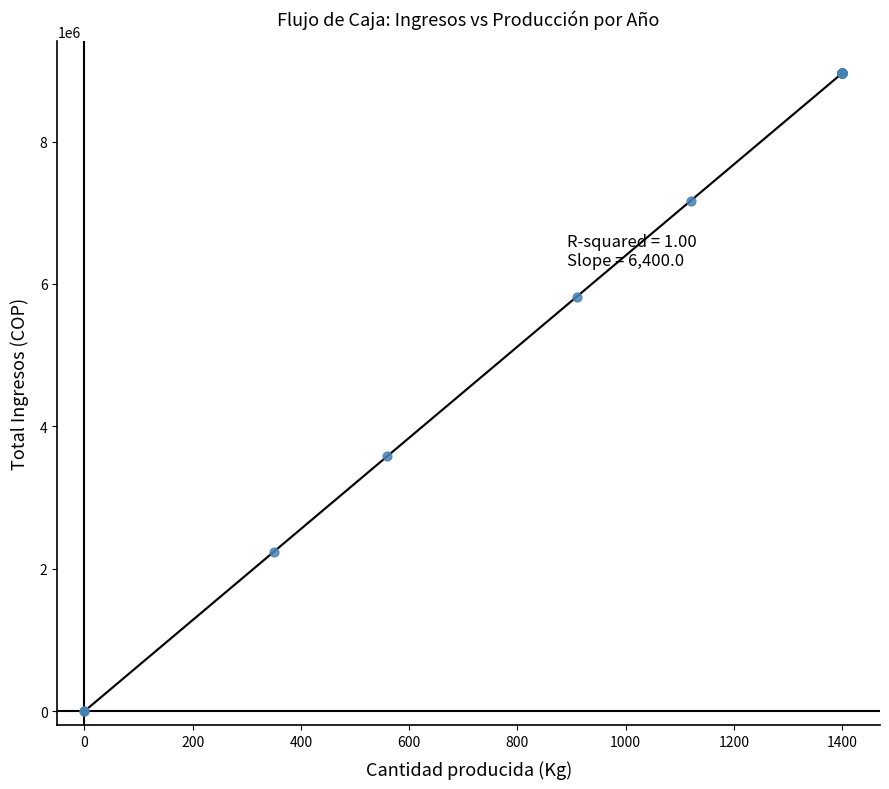

What Y value in the scatter plot is closest to 4480000?

3584000